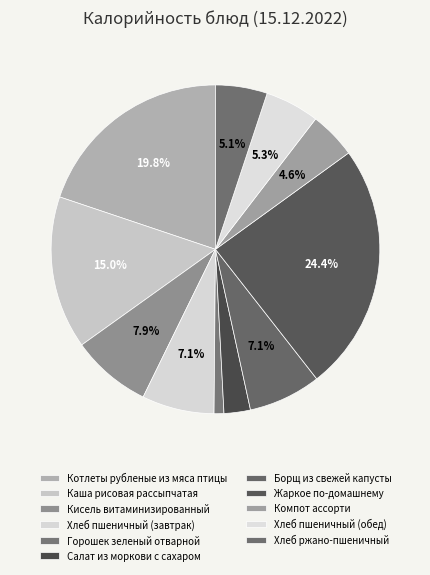

Which slice is the largest?

Жаркое по-домашнему